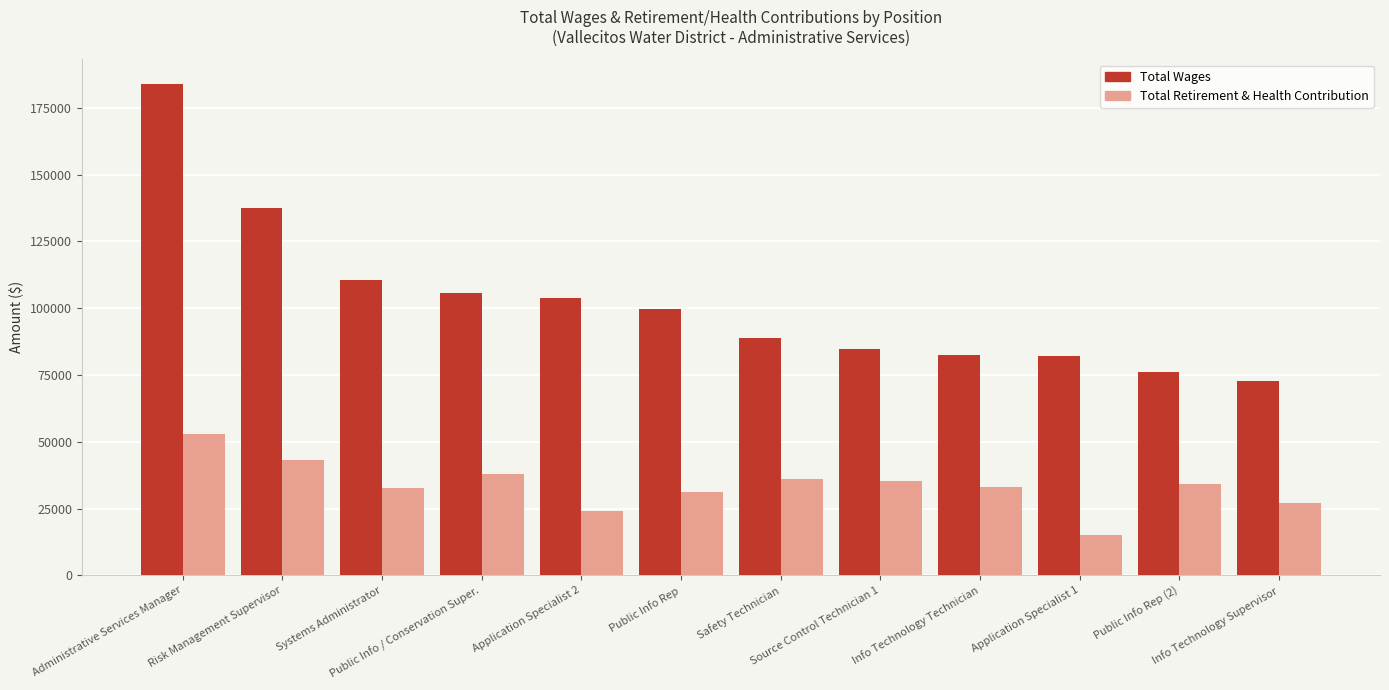

True or false: Total Wages has a value of 99549 at Public Info Rep.

True